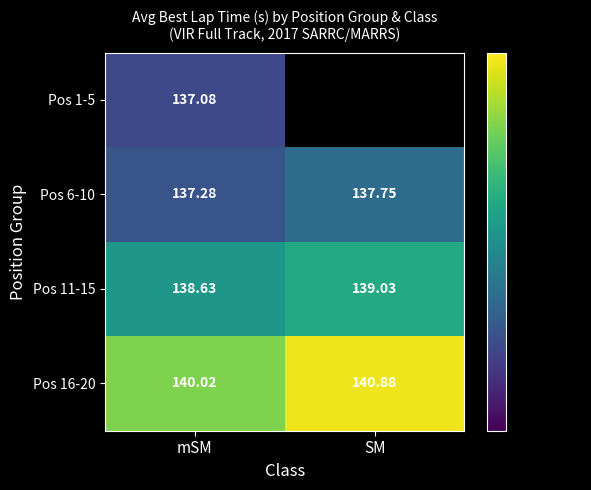

Rank the categories by Pos 16-20 value from lowest to highest.

mSM, SM